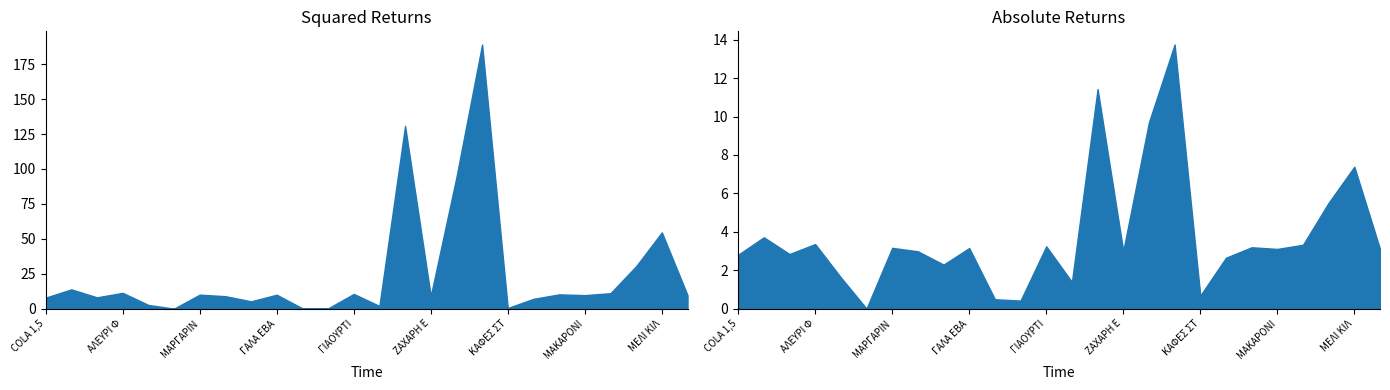

Does the chart display data point markers on the line(s)?

No